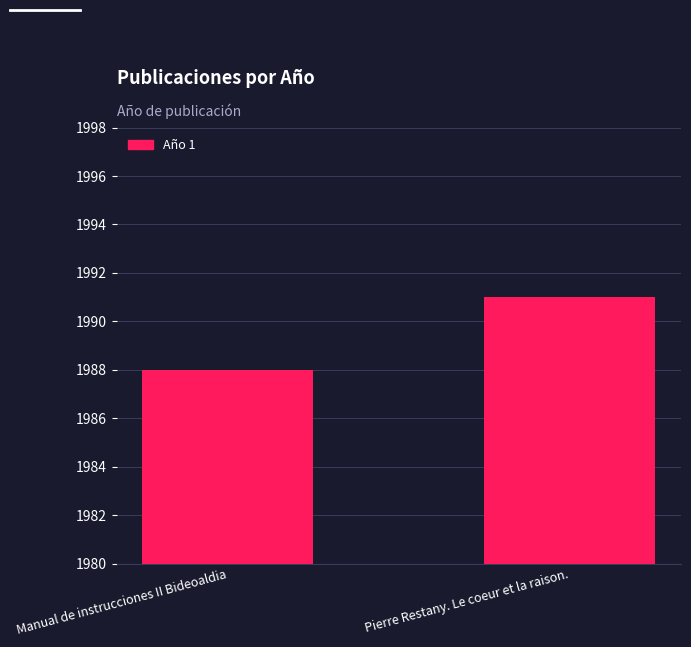

Reading left to right, transcribe all the data shown in this chart.

1988	1991